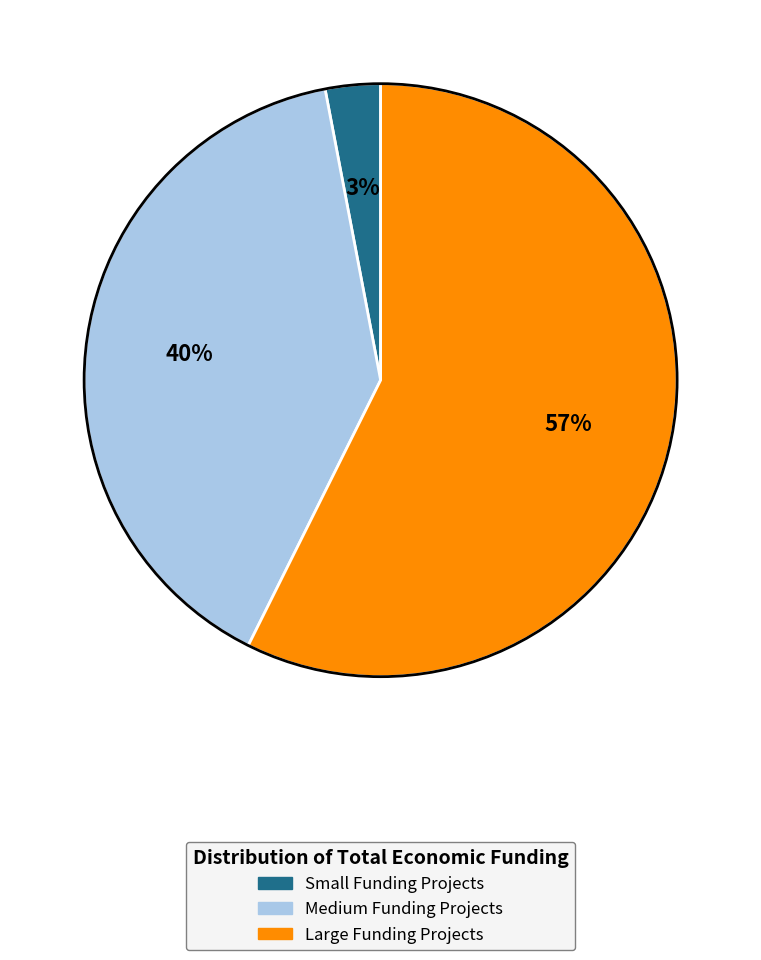

Which slice represents more than half of the pie?

Large Funding Projects